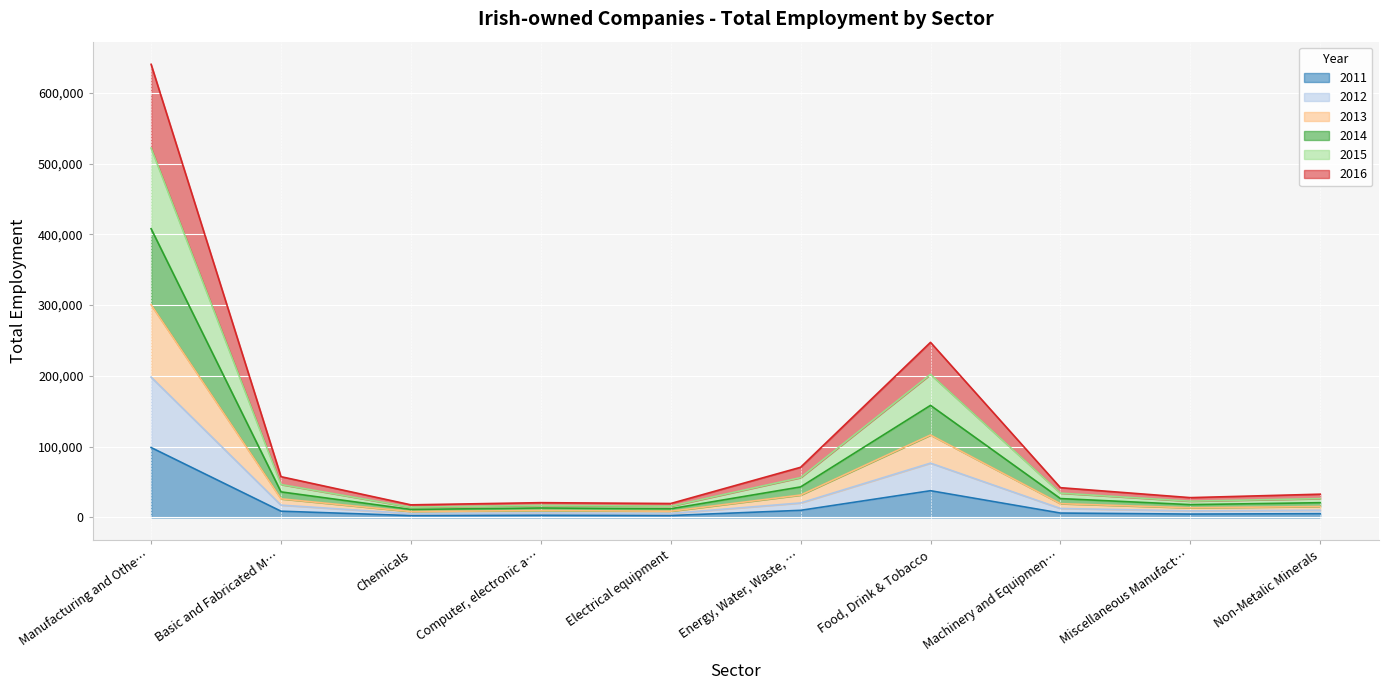

List the labels in order of 2011 value, smallest first.

Chemicals, Electrical equipment, Computer, electronic a…, Miscellaneous Manufact…, Non-Metalic Minerals, Machinery and Equipmen…, Basic and Fabricated M…, Energy, Water, Waste, …, Food, Drink & Tobacco, Manufacturing and Othe…